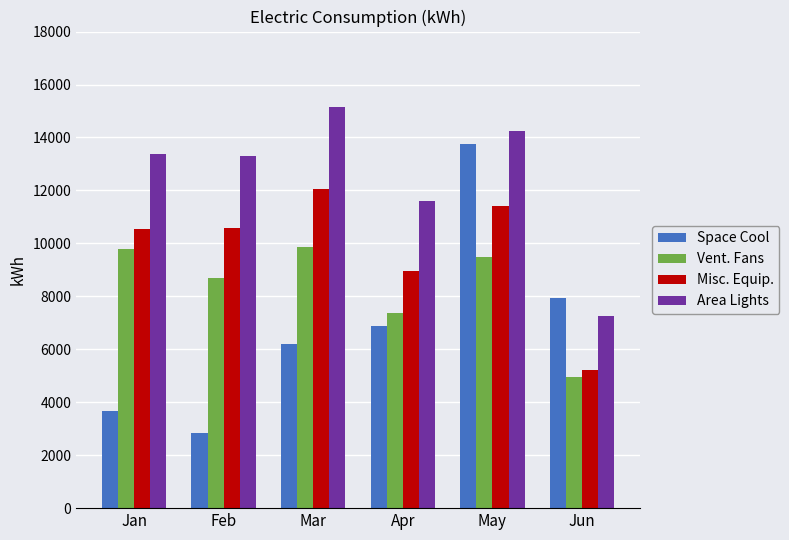

What is the value of the Area Lights bar at the 5th from the left?

14261